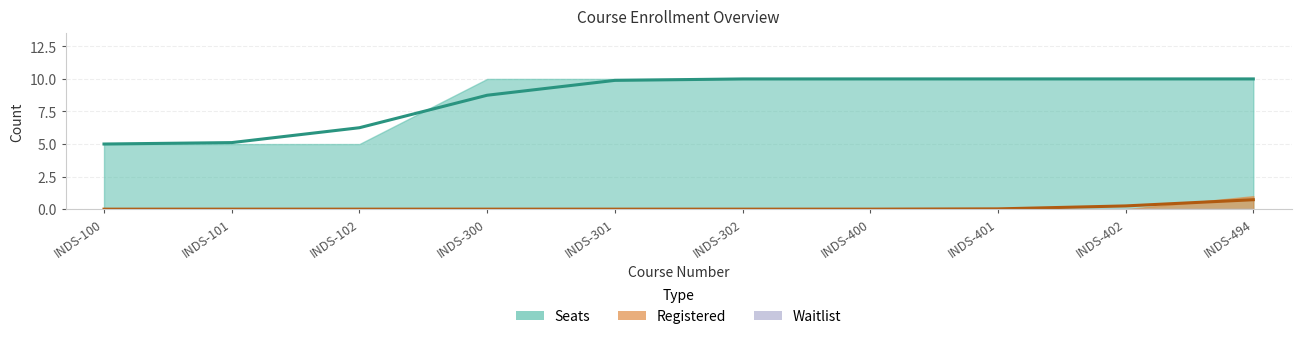

True or false: Registered and Waitlist cross at least once.

False